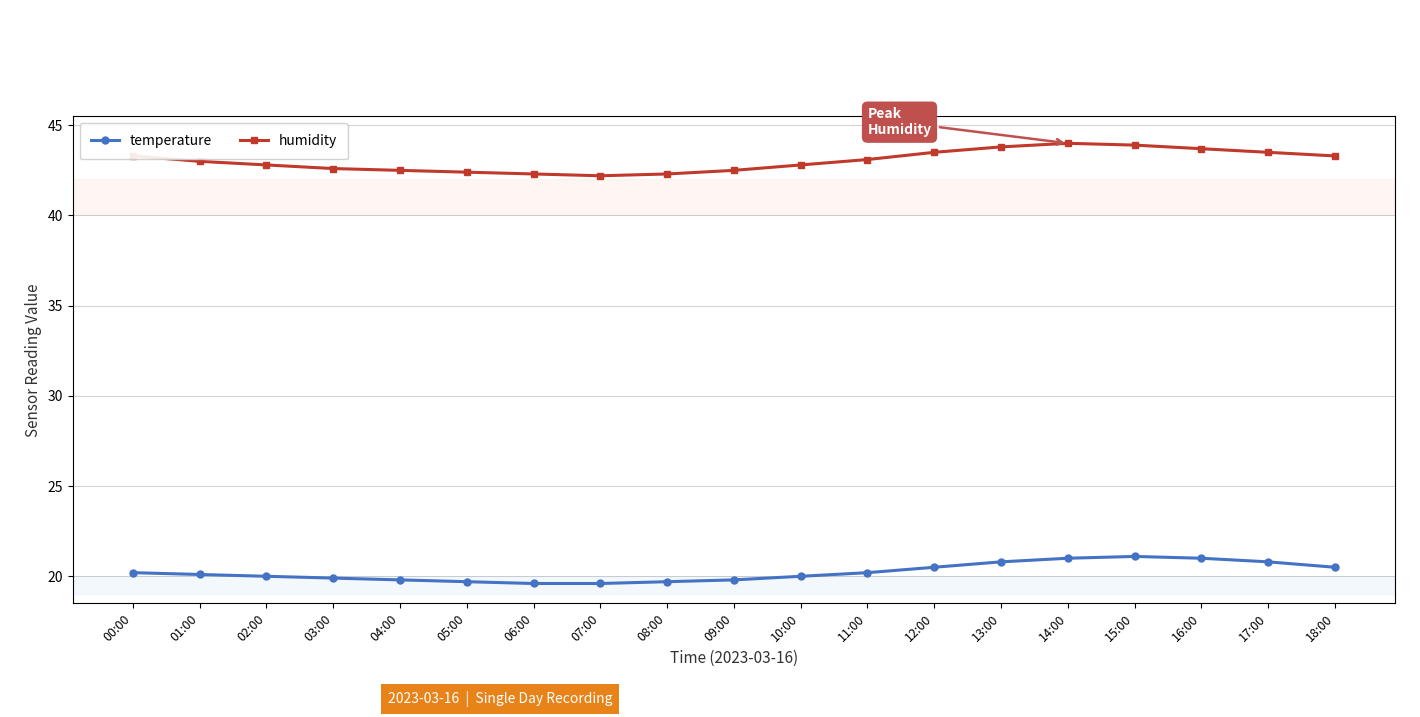

How many series are shown in this chart?

2